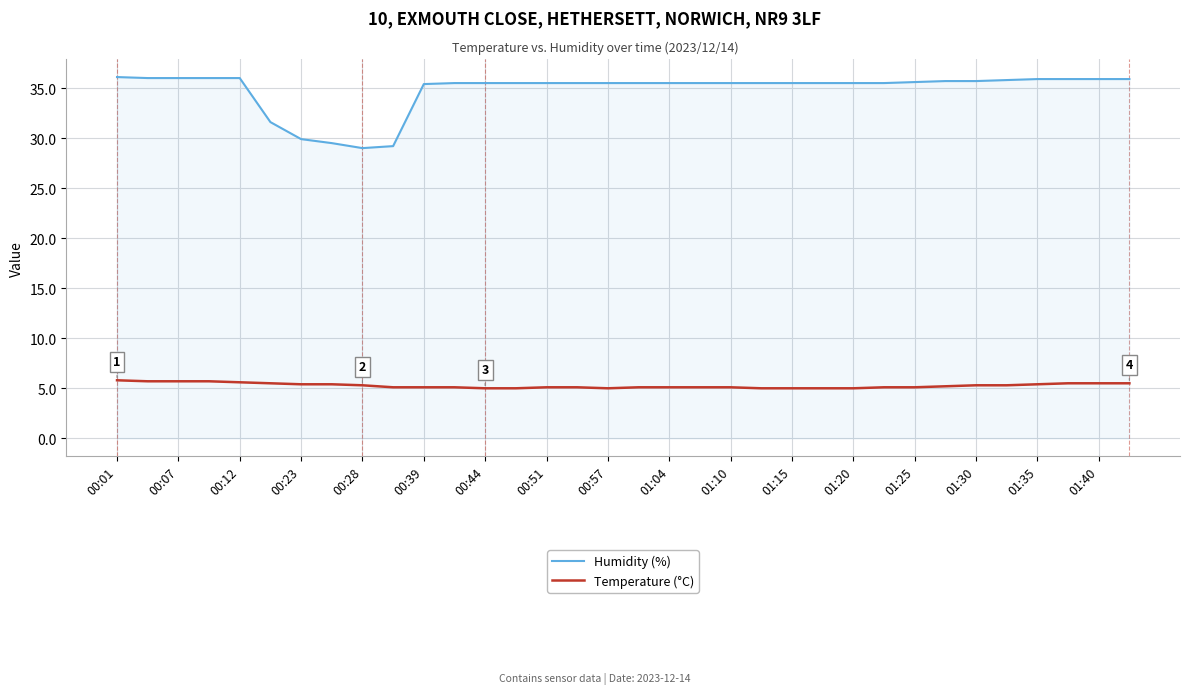

What is the lowest value of the Temperature (°C) series?

5.0